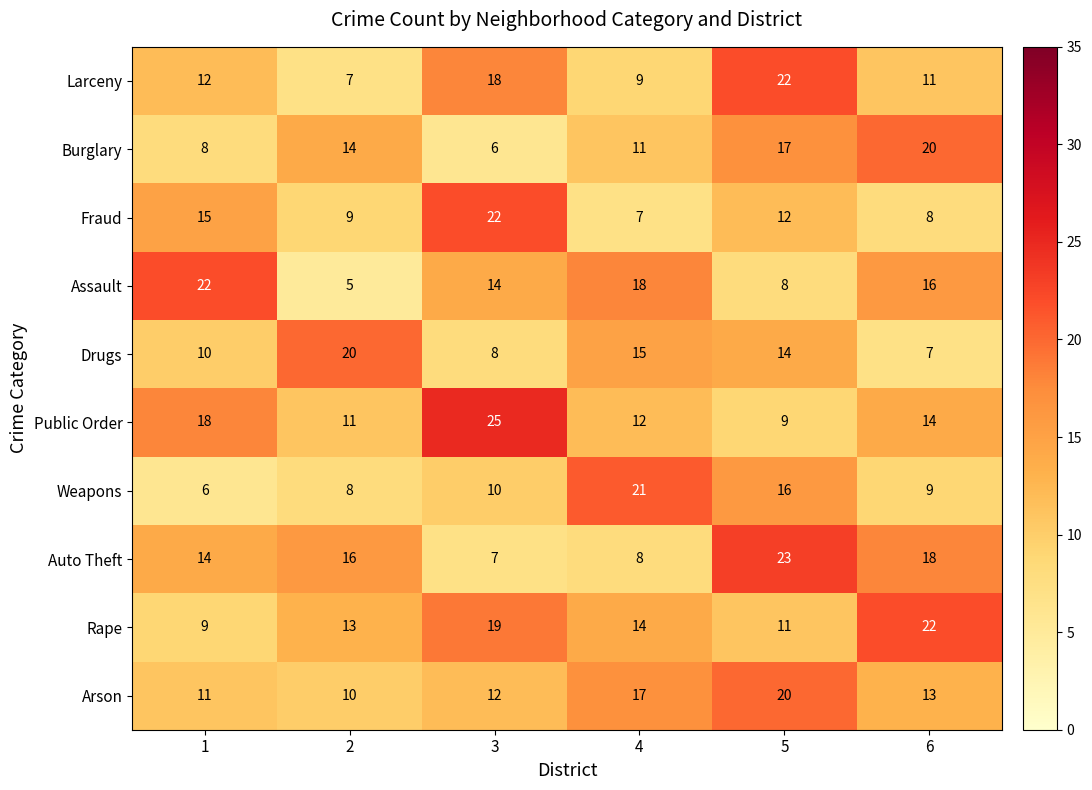

True or false: Auto Theft has a value of 11 at 4.

False